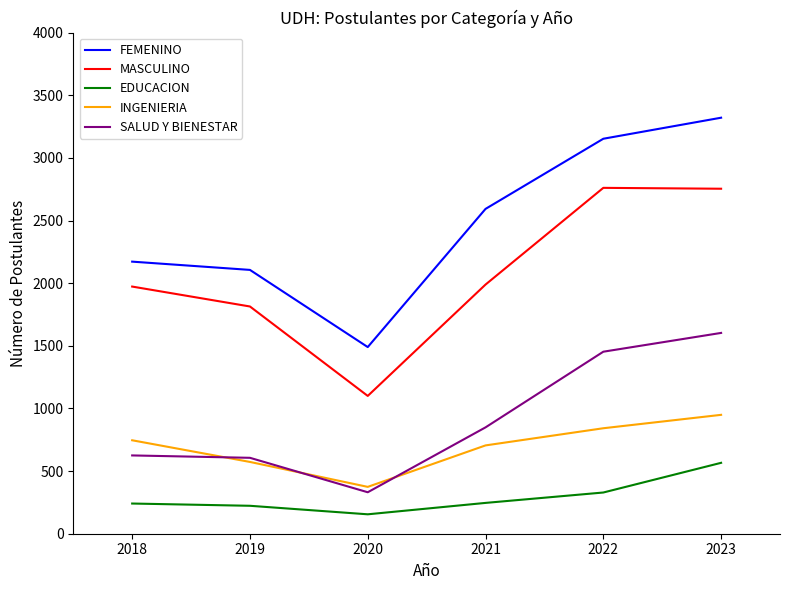

How many lines are shown in the chart?

5